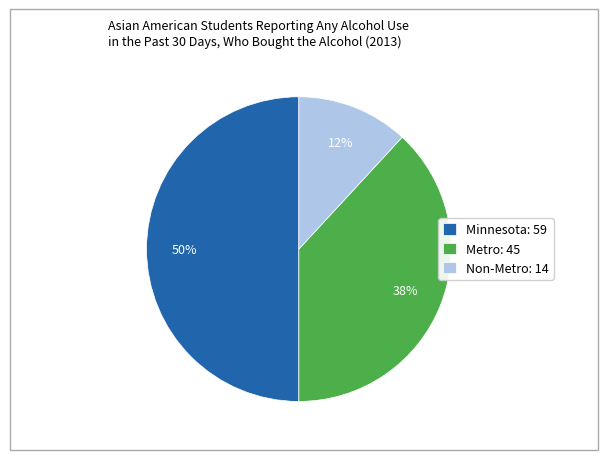

Does Non-Metro: 14 represent more than half of the total?

No